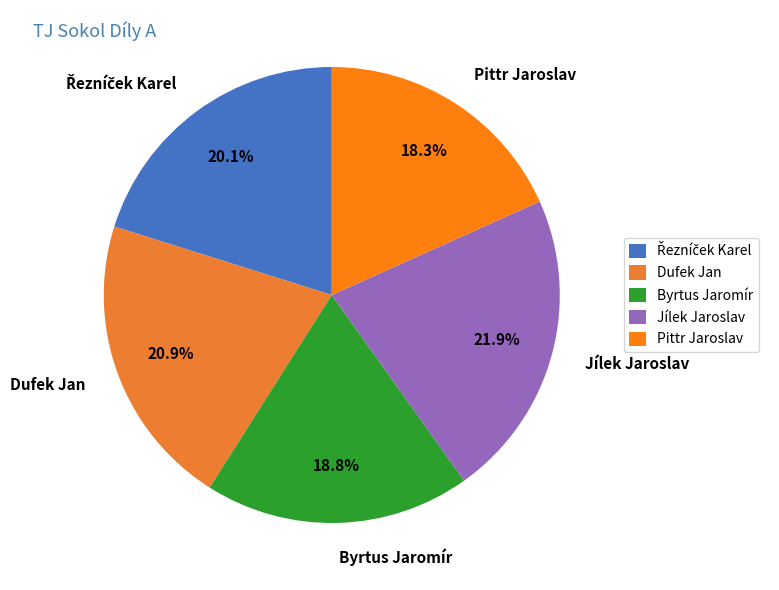

Is the sum of Dufek Jan and Jílek Jaroslav greater than half?

No